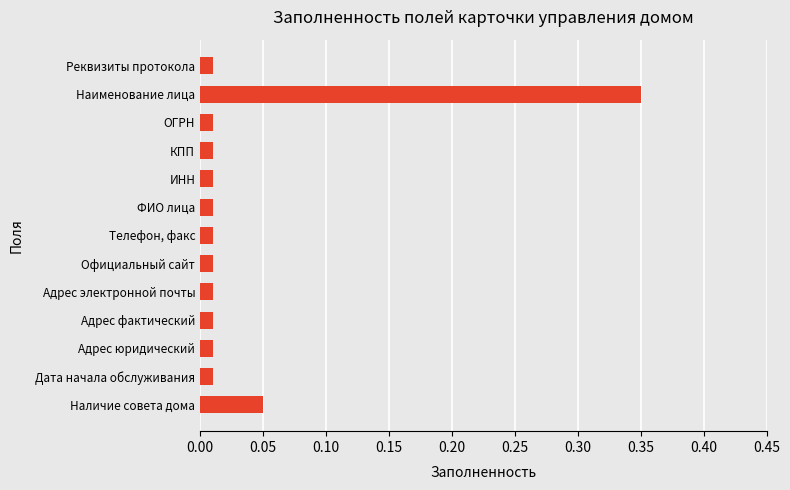

What is the label of the 7th bar from the bottom?

Телефон, факс